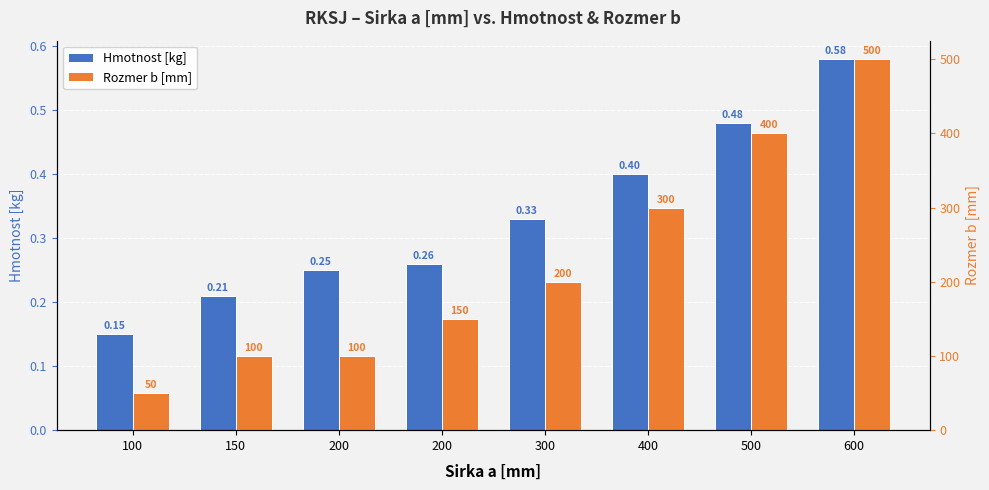

Which series changed the most between 400 and 600?

Rozmer b [mm]